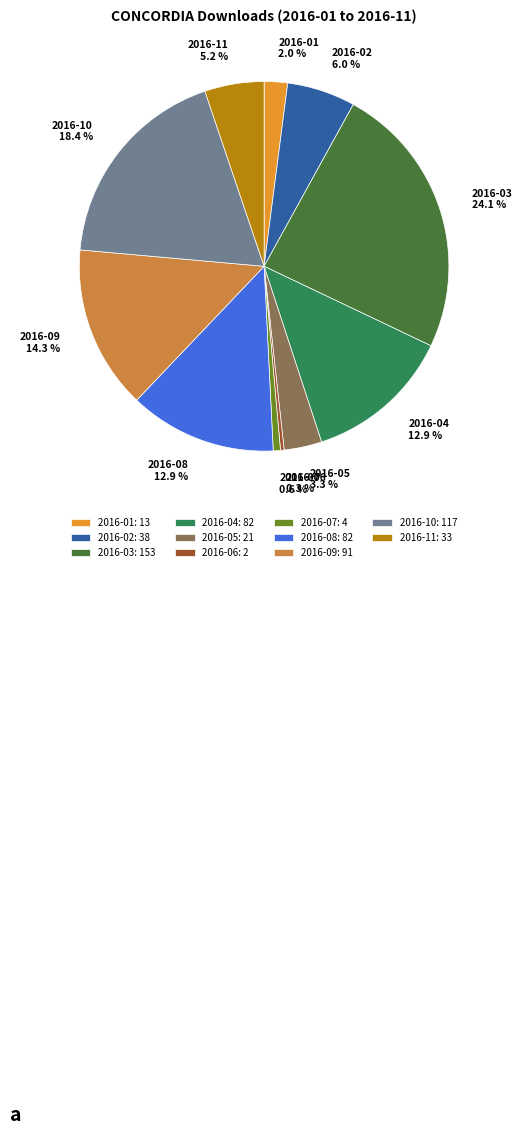

To the nearest percent, what is the difference between the largest and smallest slice percentages?

24%